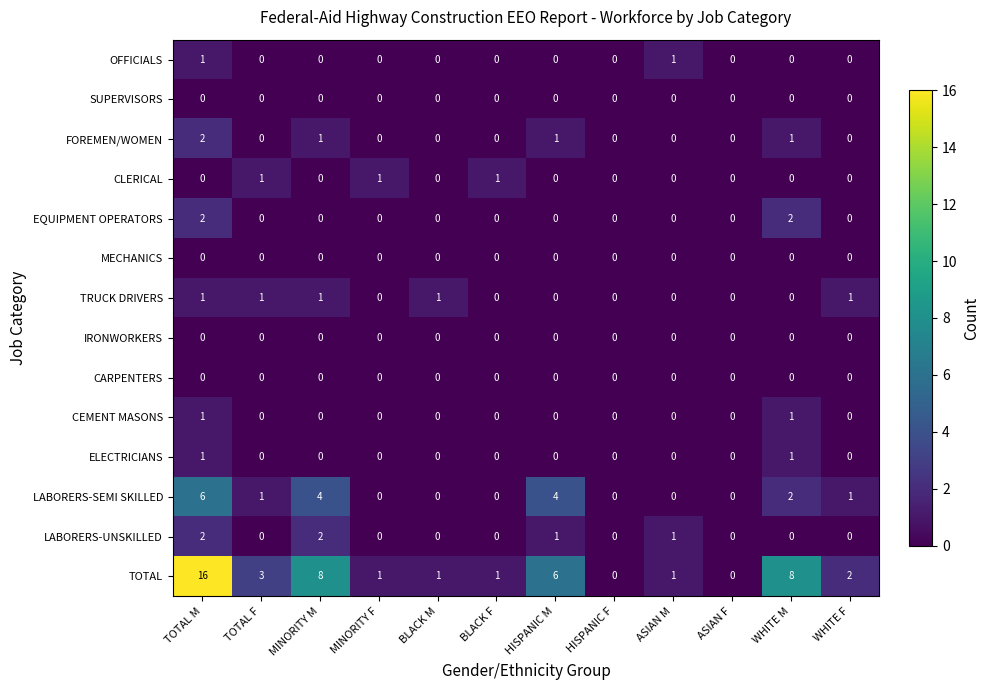

Which series has the largest total across all categories?

TOTAL